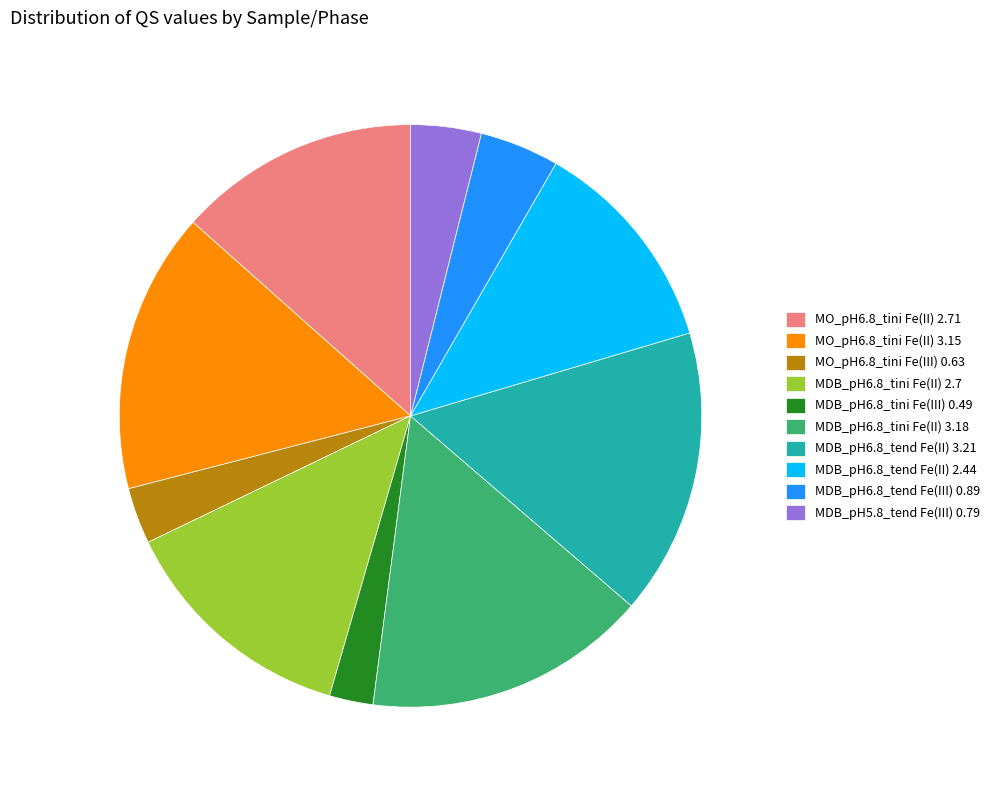

Is it true that MDB_pH6.8_tend Fe(II) 2.44 is 12% of the pie?

True